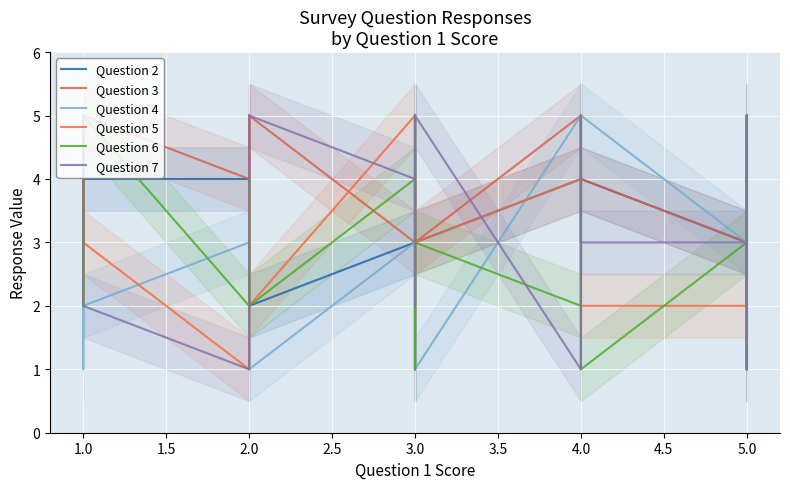

Is it true that Question 6 equals 0 at 5.0?

False